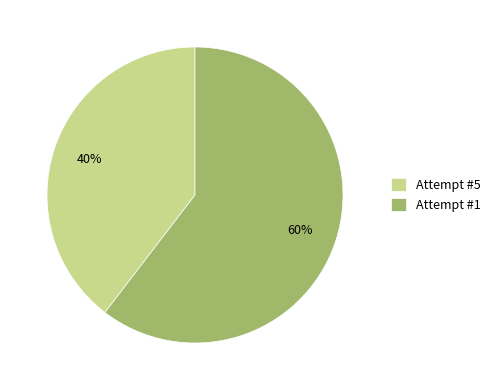

Which category has the biggest portion of the pie?

Attempt #1